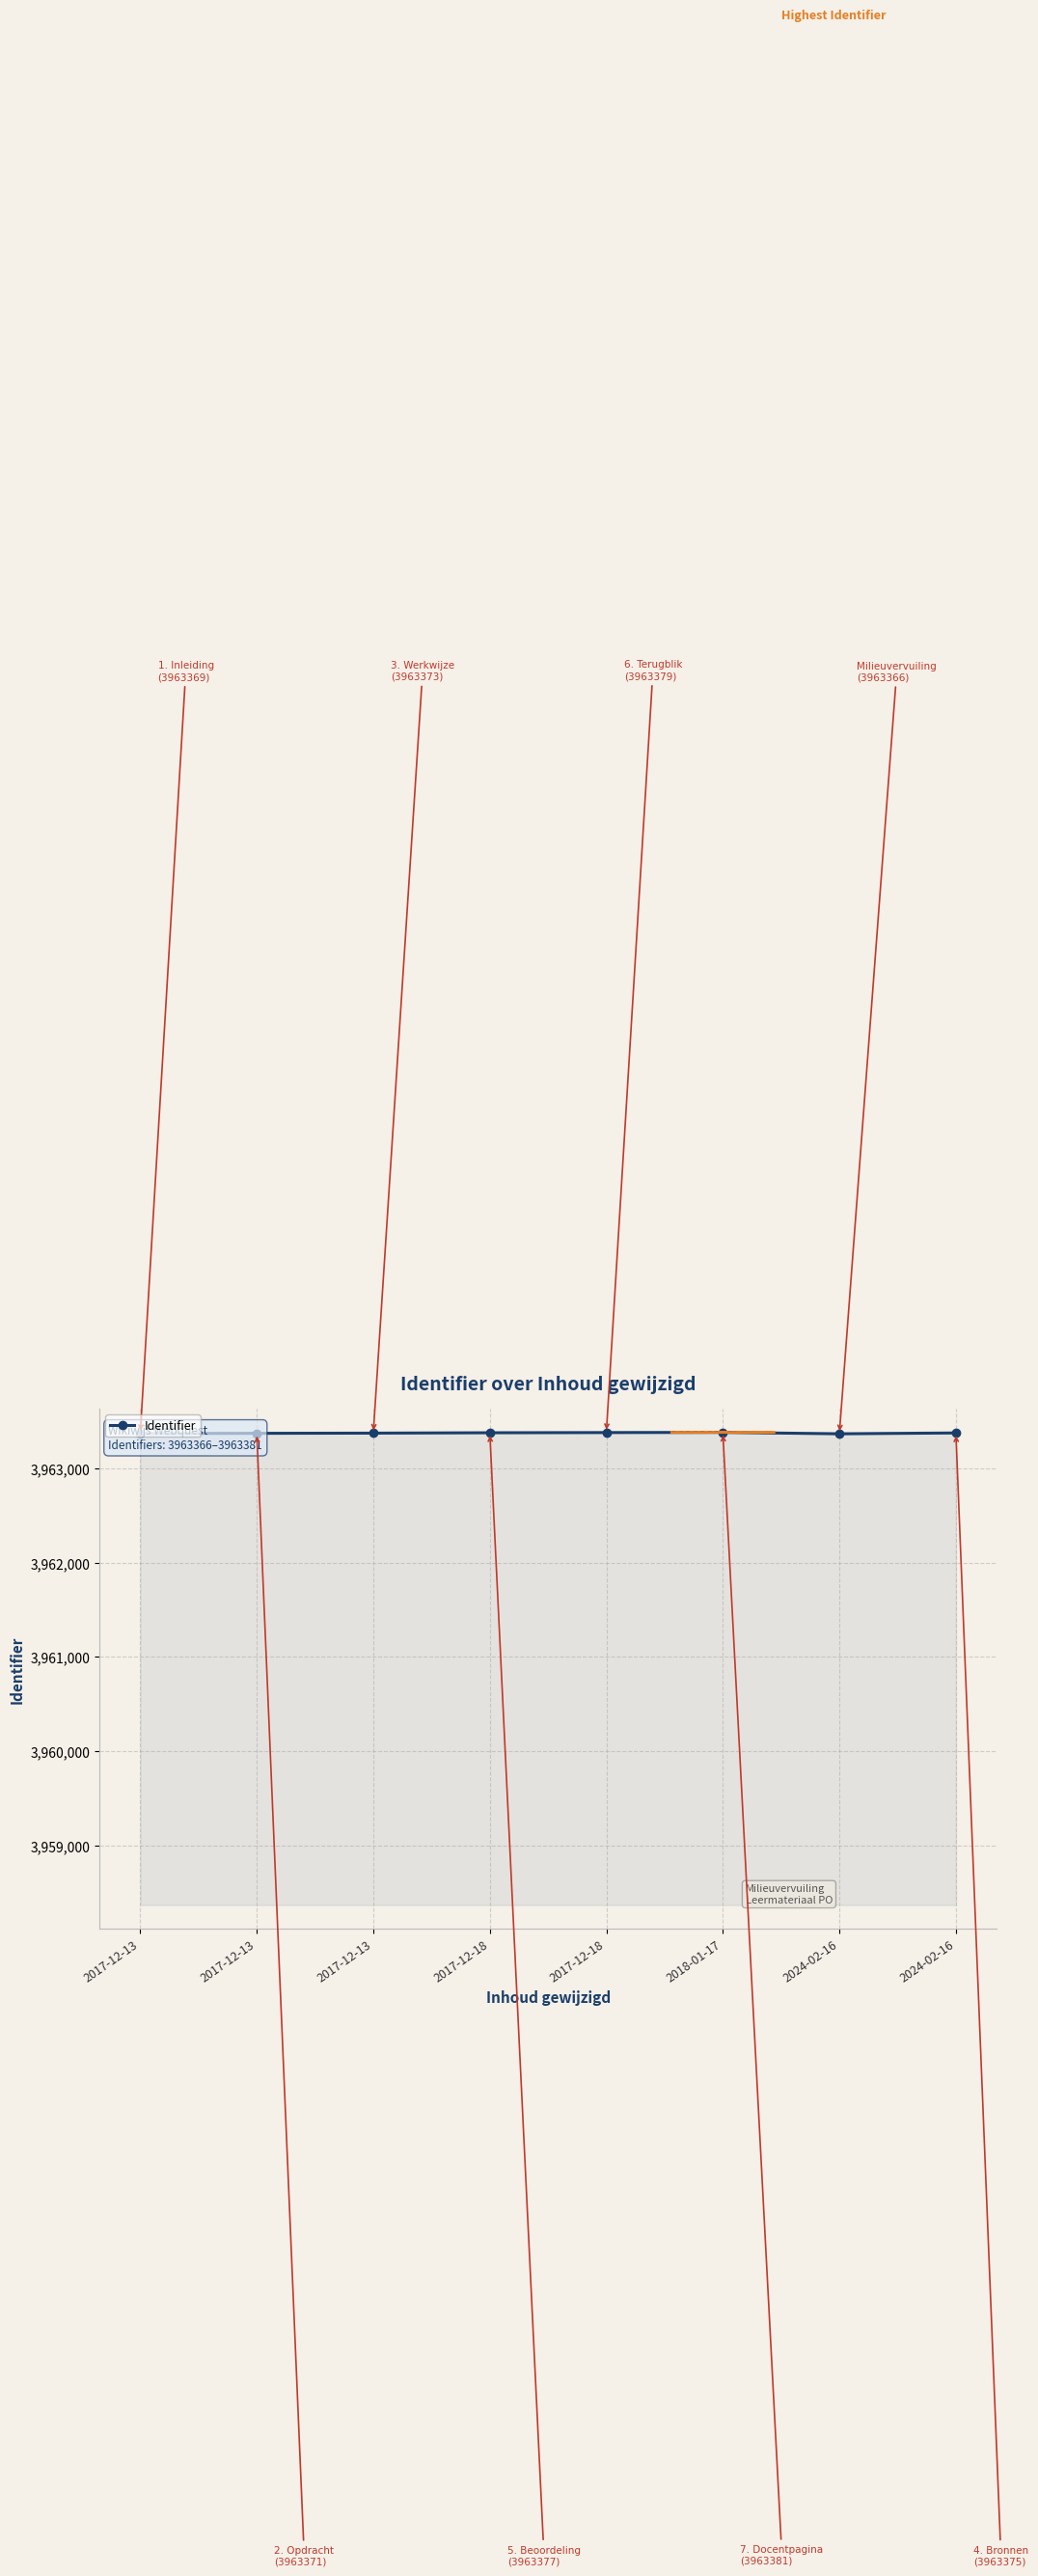

What is the difference between the maximum and second lowest values?

12